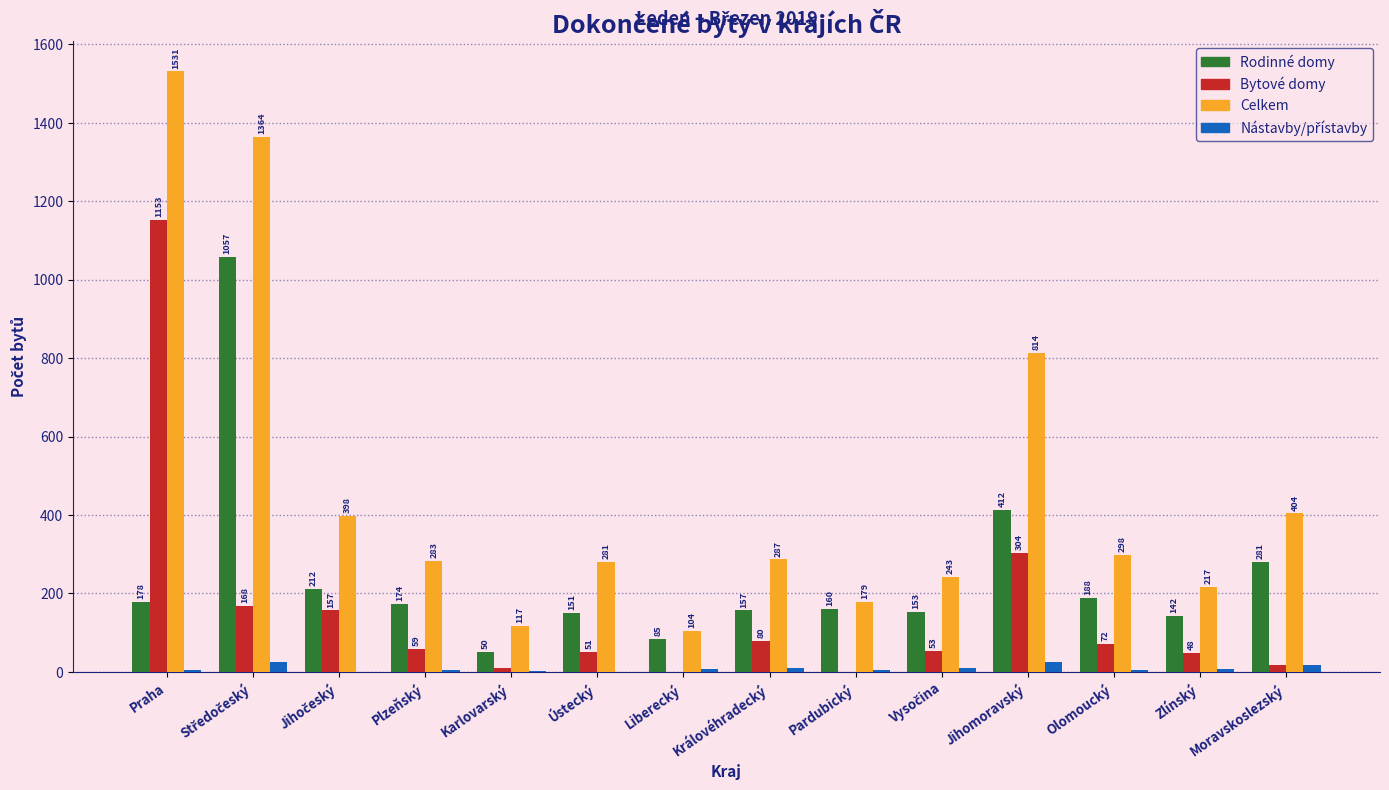

Which category has the highest value in the Bytové domy series?

Praha